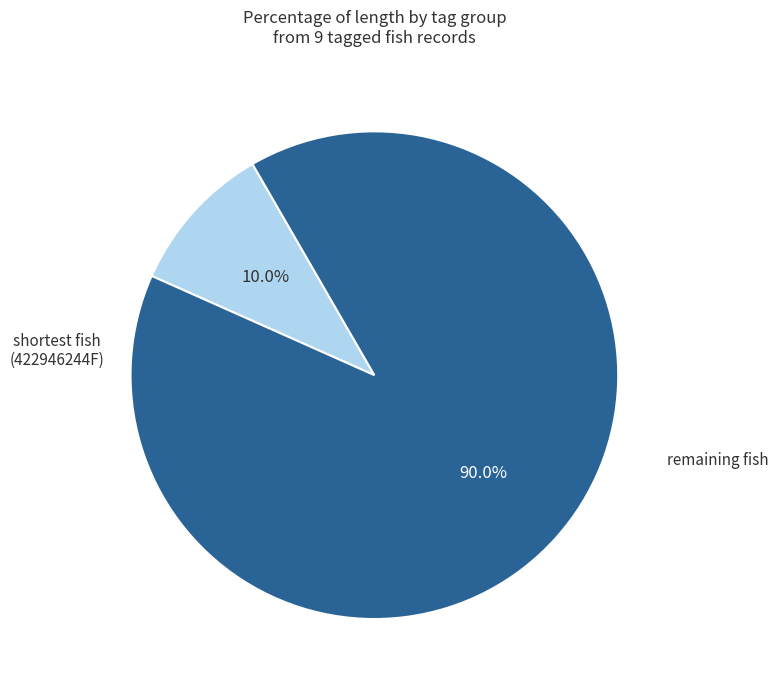

Is there any slice that represents more than half of the pie?

Yes